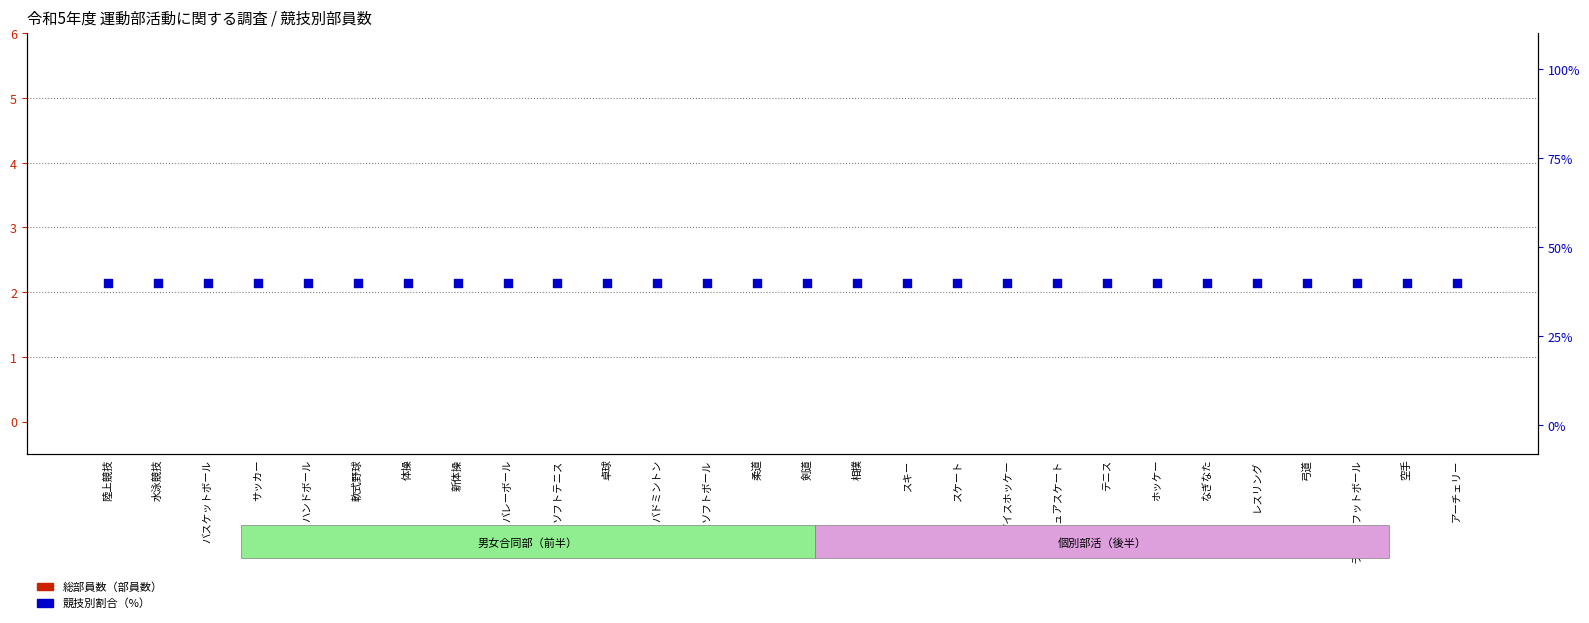

Which series has the largest total across all categories?

競技別割合（%）